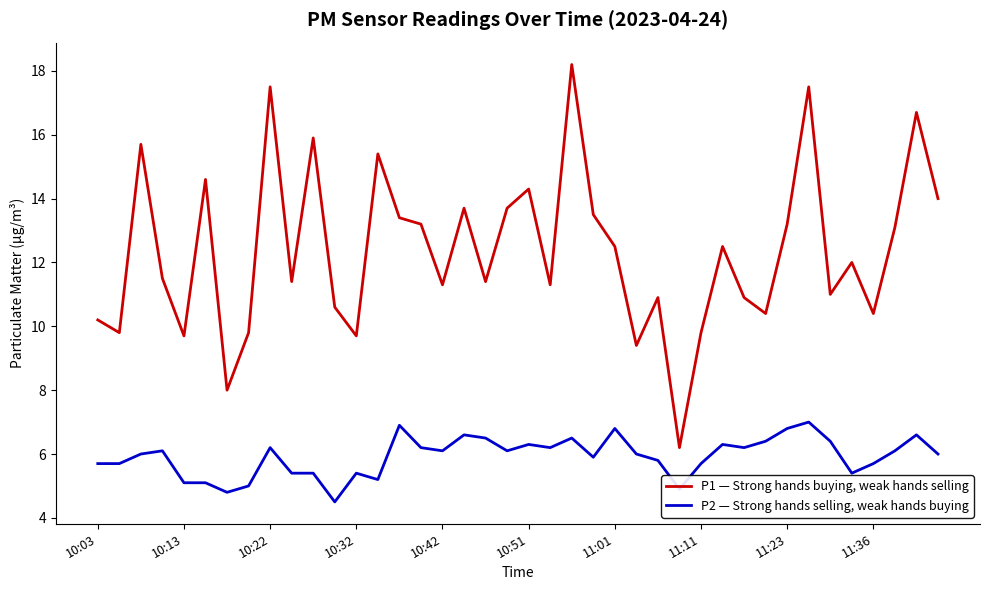

Which series has the largest total across all categories?

P1 — Strong hands buying, weak hands selling